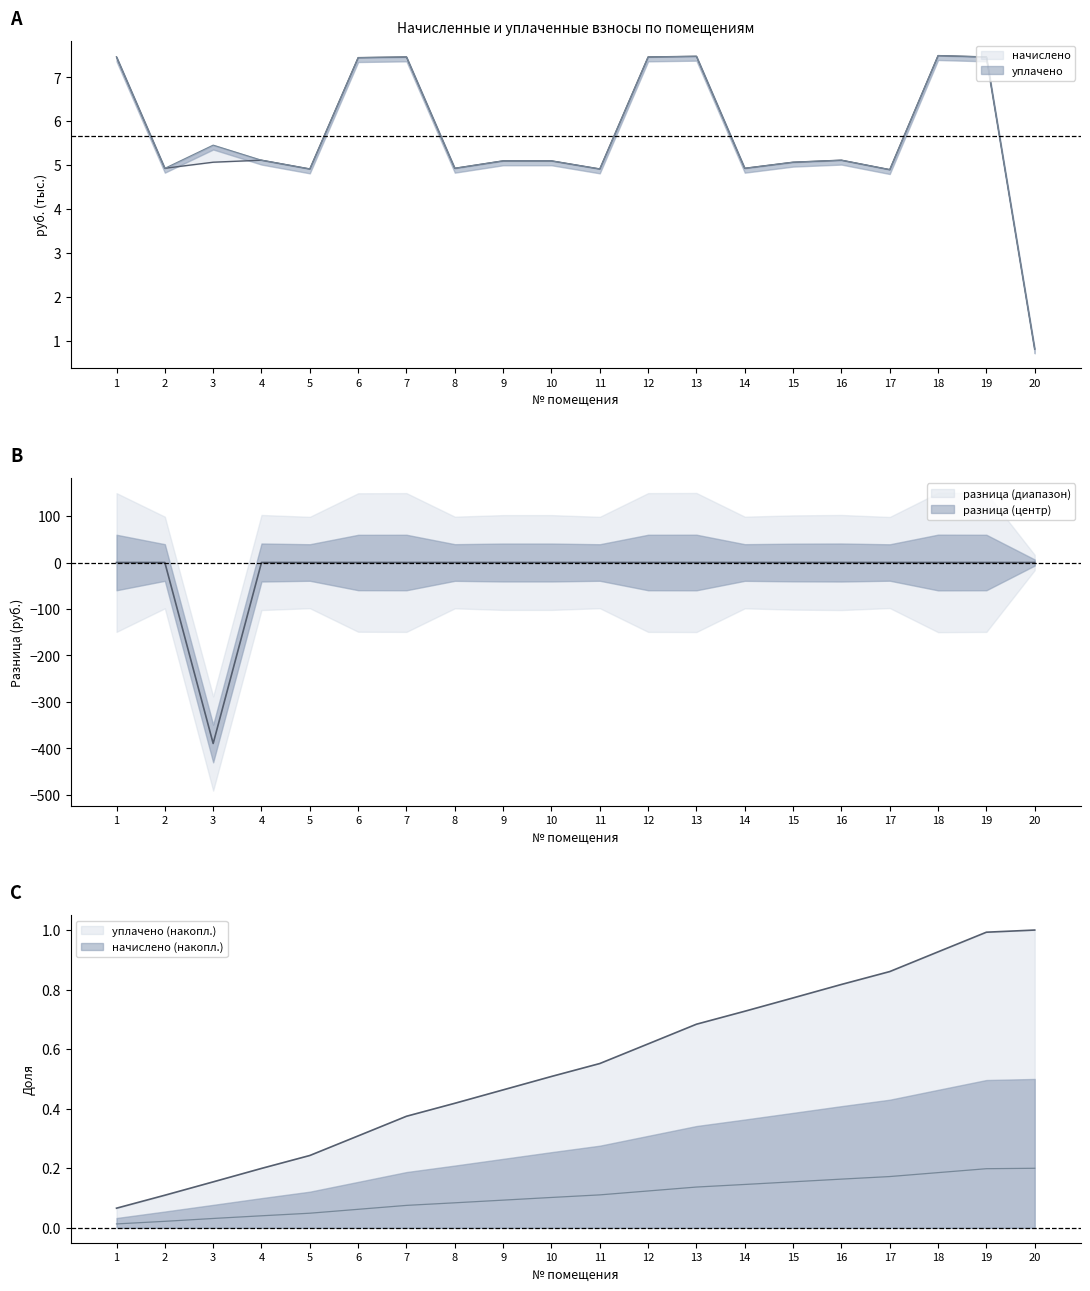

At which category is the sum across all series the highest?

18